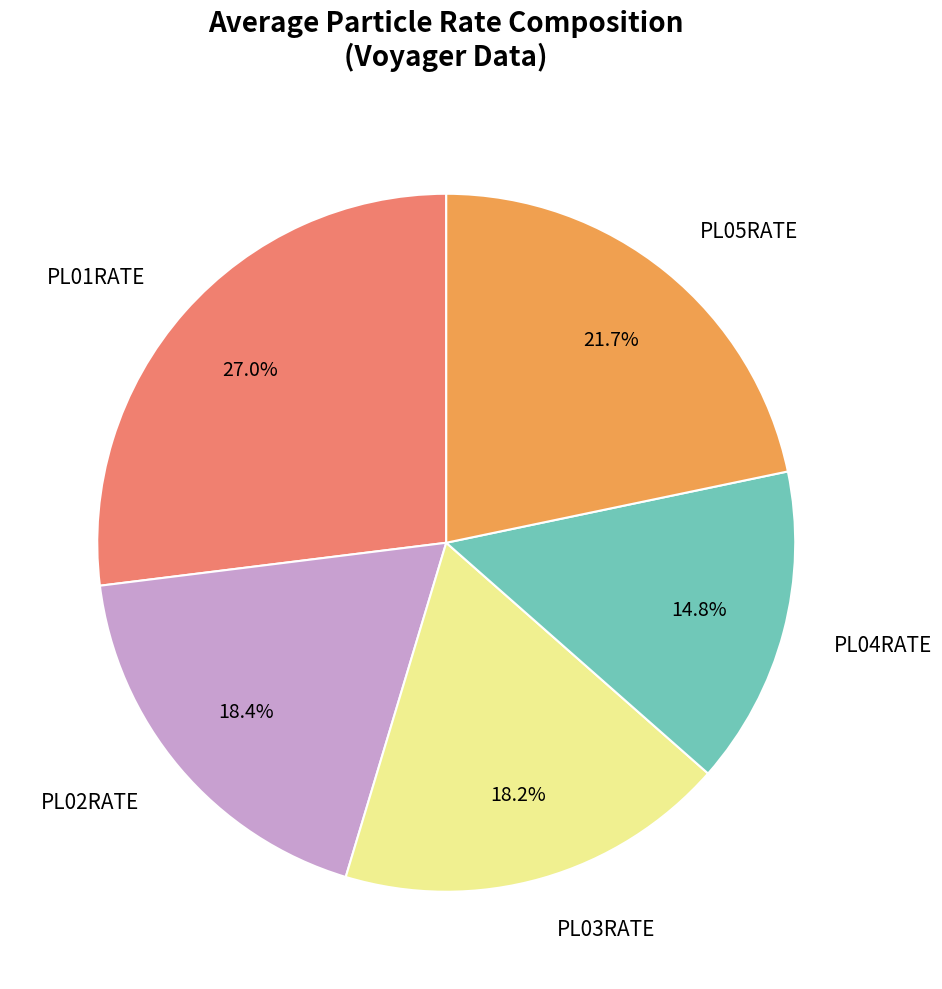

What is the ratio of the value at PL05RATE to the value at PL02RATE?

1.2